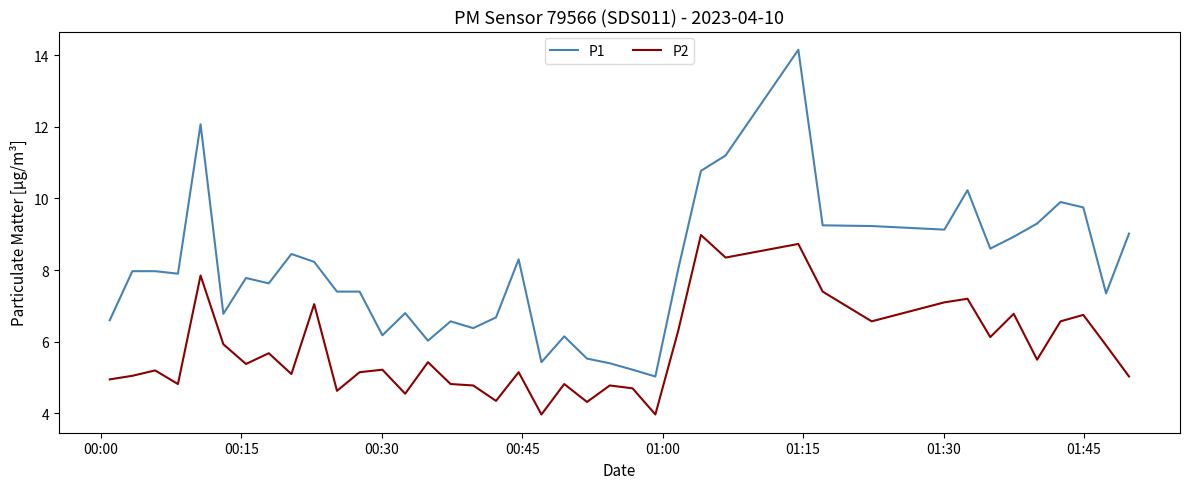

What is the minimum value for P2?

4.0